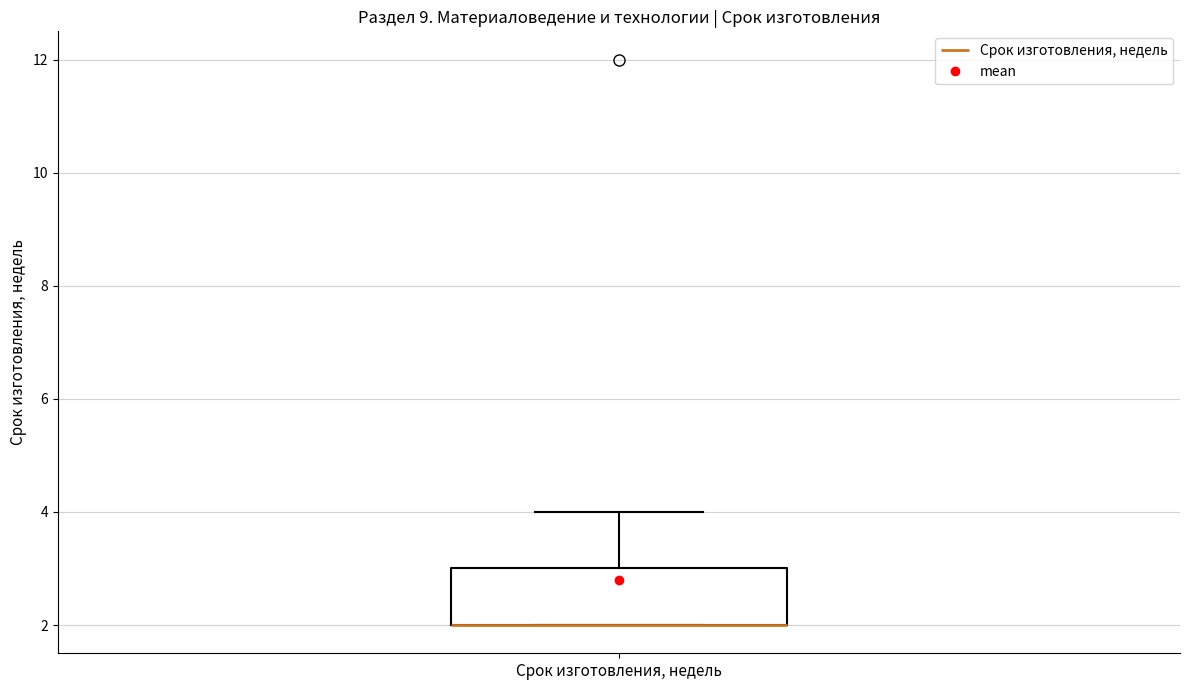

Transcribe this box plot: give where the median line is, the range the box spans, and where the two whiskers end, as read against the y-axis. The values are not printed on the chart, so give them approximately, as read against the axis.

median 2 (drawn on the box's lower edge), box 2 to 3, whiskers 2 to 4